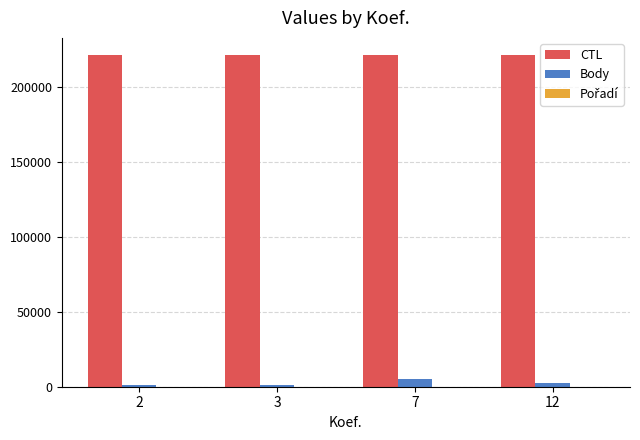

At which label does Body first exceed 2522?

7